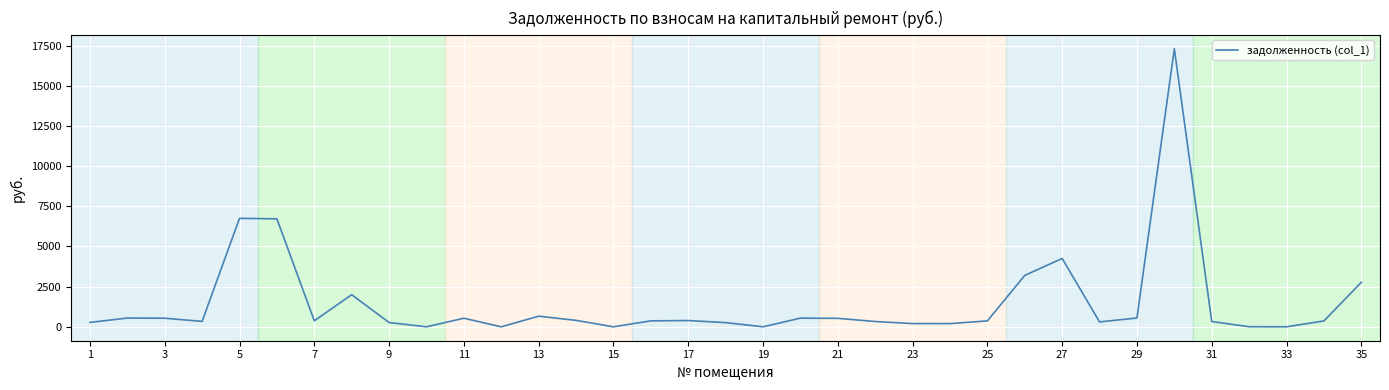

What is the difference between the second highest and second lowest values?

6751.0